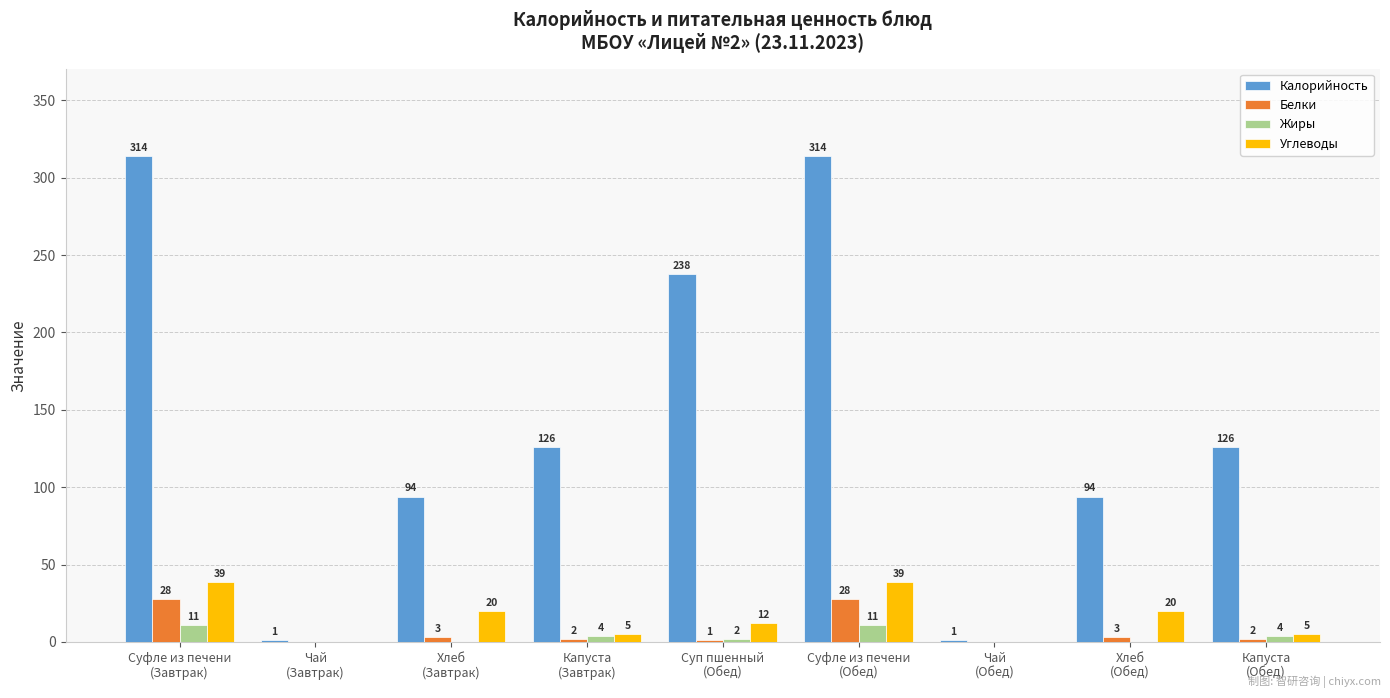

What is the highest value of the Калорийность series?

314